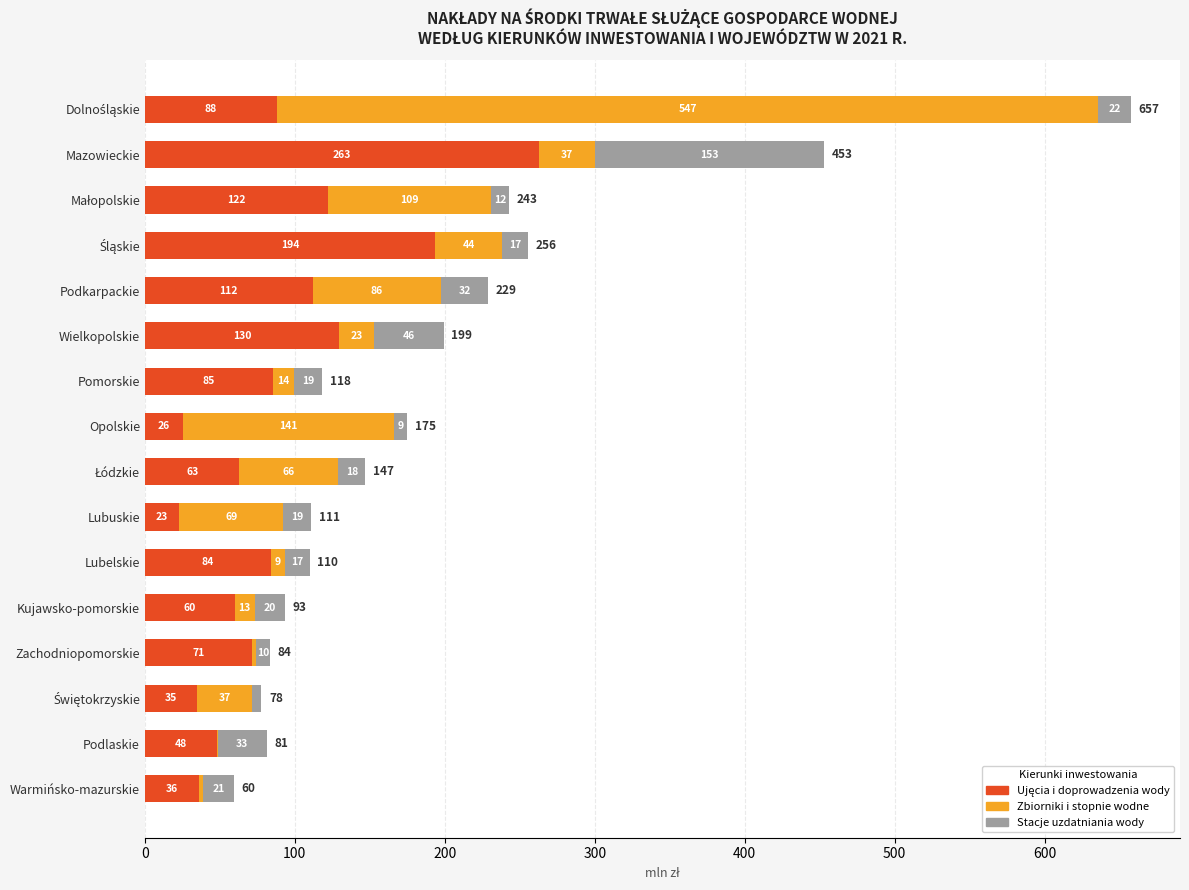

What is the label of the 6th bar from the right?

Lubelskie